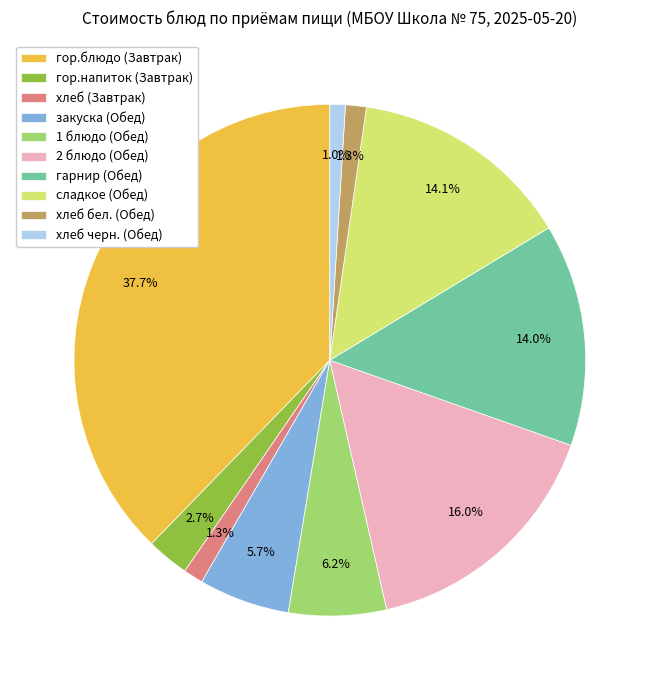

How many slices are in this pie chart?

10